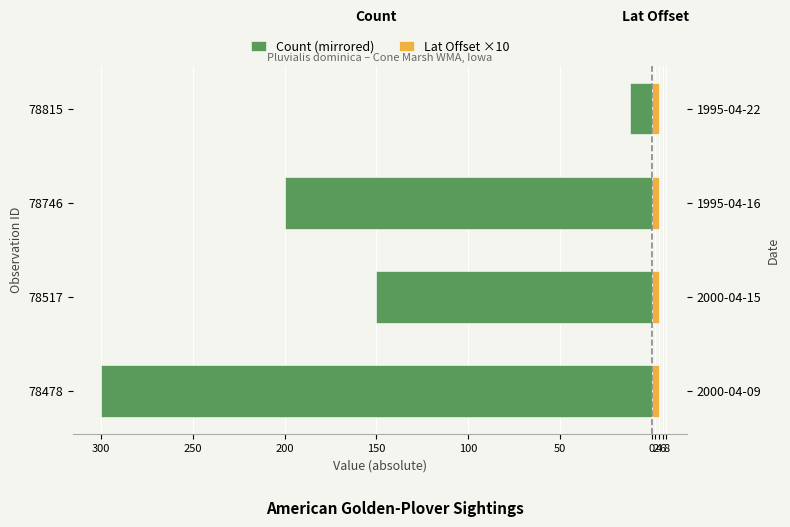

What is the value of the Lat Offset ×10 (right) bar at the 3rd from the left?

0.6